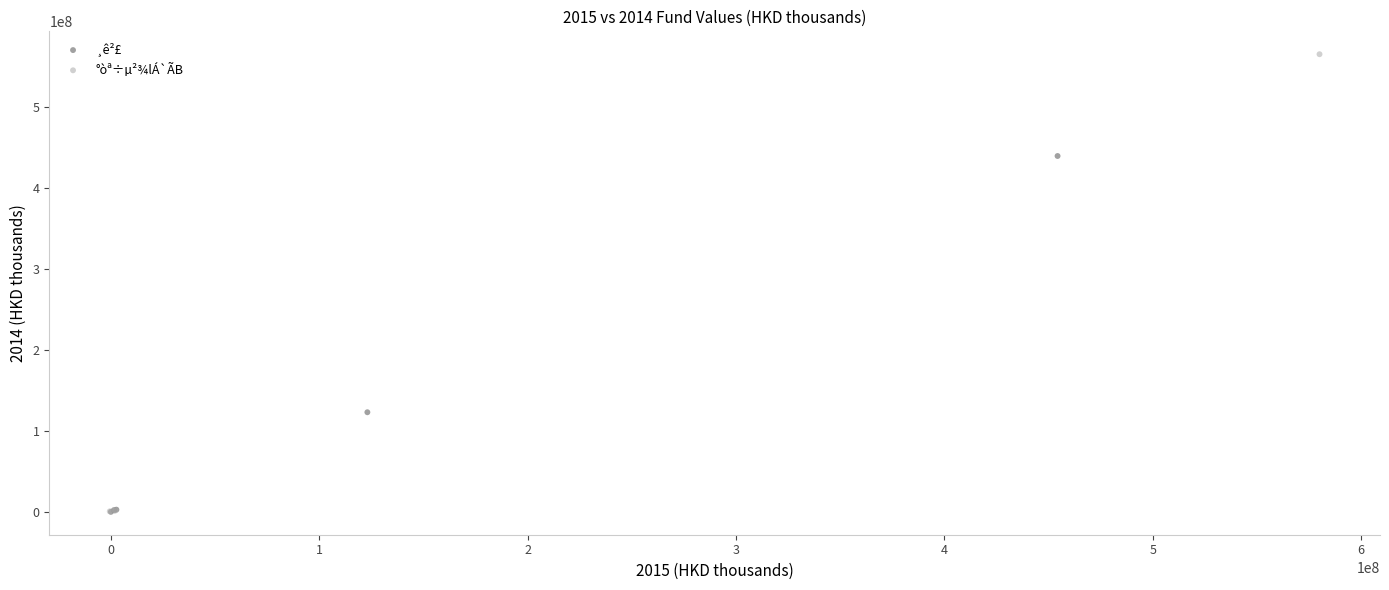

What are all the series names shown in the legend?

¸ê²£, °òª÷µ²¾lÁ`ÃB